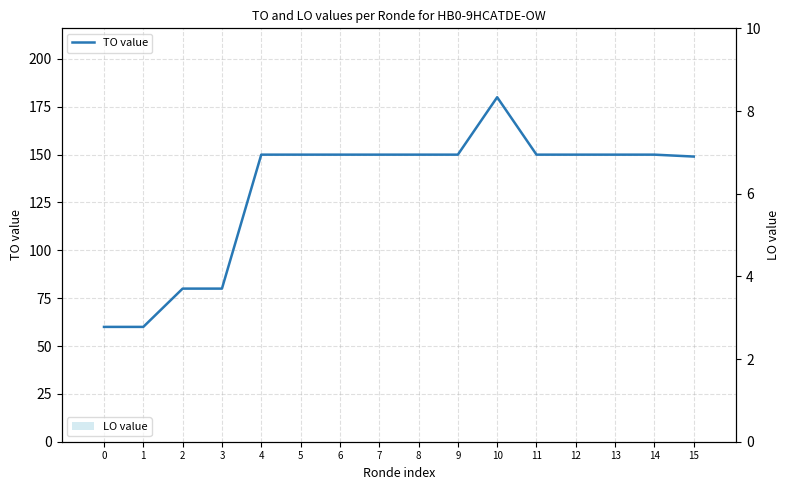

Reading right to left, what are all the values shown in this chart?

TO value: 149	150	150	150	150	180	150	150	150	150	150	150	80	80	60	60
LO value: 0	0	0	0	0	0	0	0	0	0	0	0	0	0	0	0